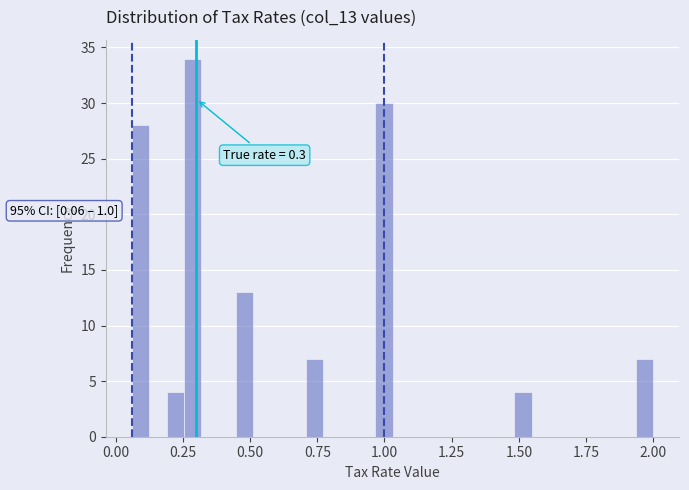

Around what value on the x-axis is the tallest bar? Give the approximate position of its centre, as read against the axis.

0.30